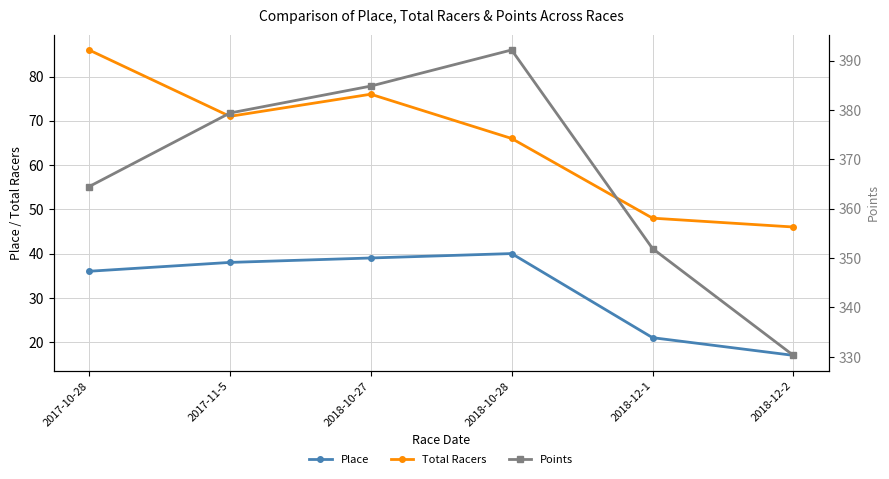

Where is Points nearest to the value 361?

2017-10-28